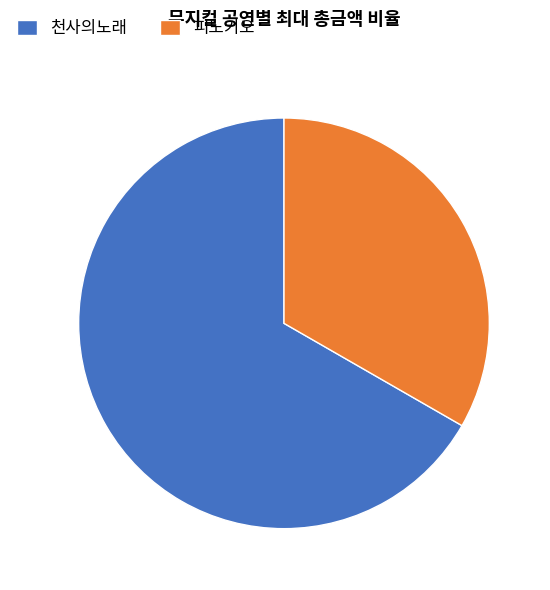

The 천사의노래 slice represents 67% of the pie. True or false?

True